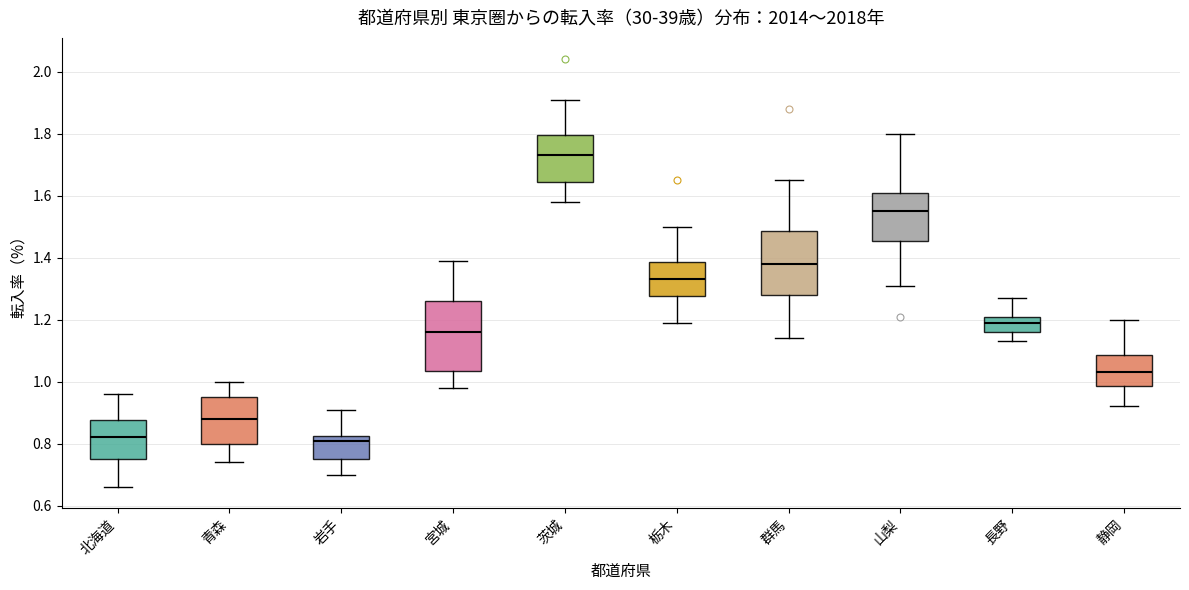

Where is the lower edge of the box for 宮城 on the y-axis? The values are not printed on the chart, so give them approximately, as read against the axis.

1.04